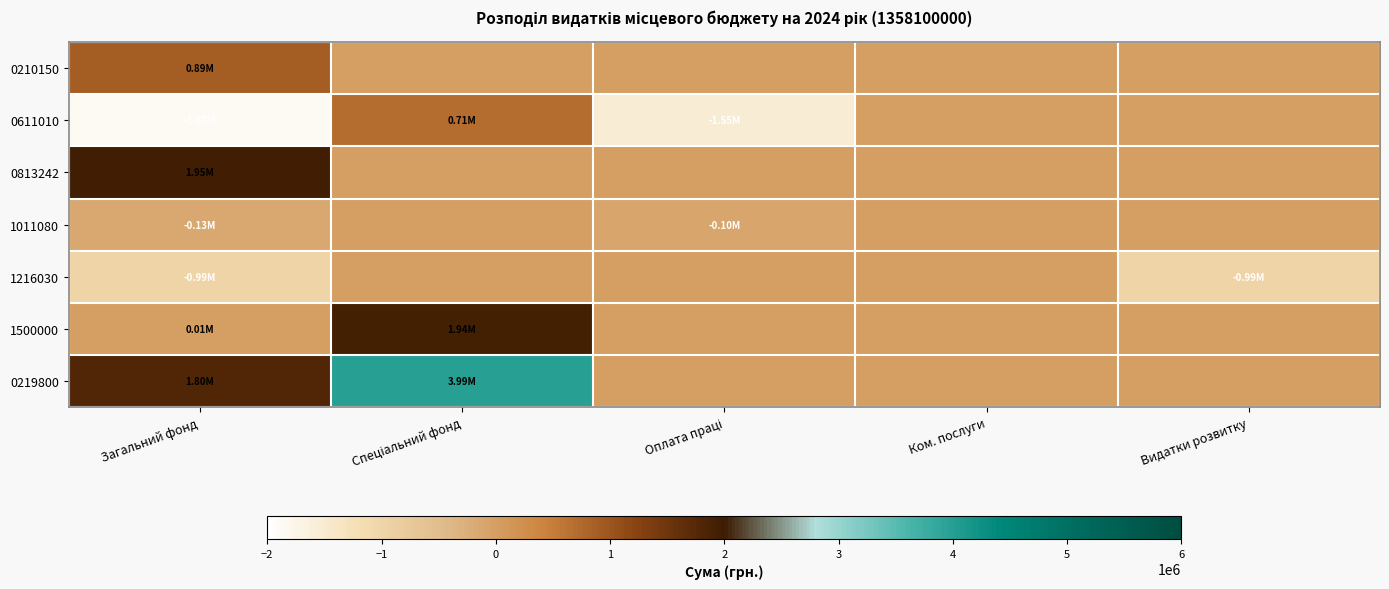

Rank the series at Оплата праці from highest to lowest value.

0210150, 0813242, 1216030, 1500000, 0219800, 1011080, 0611010